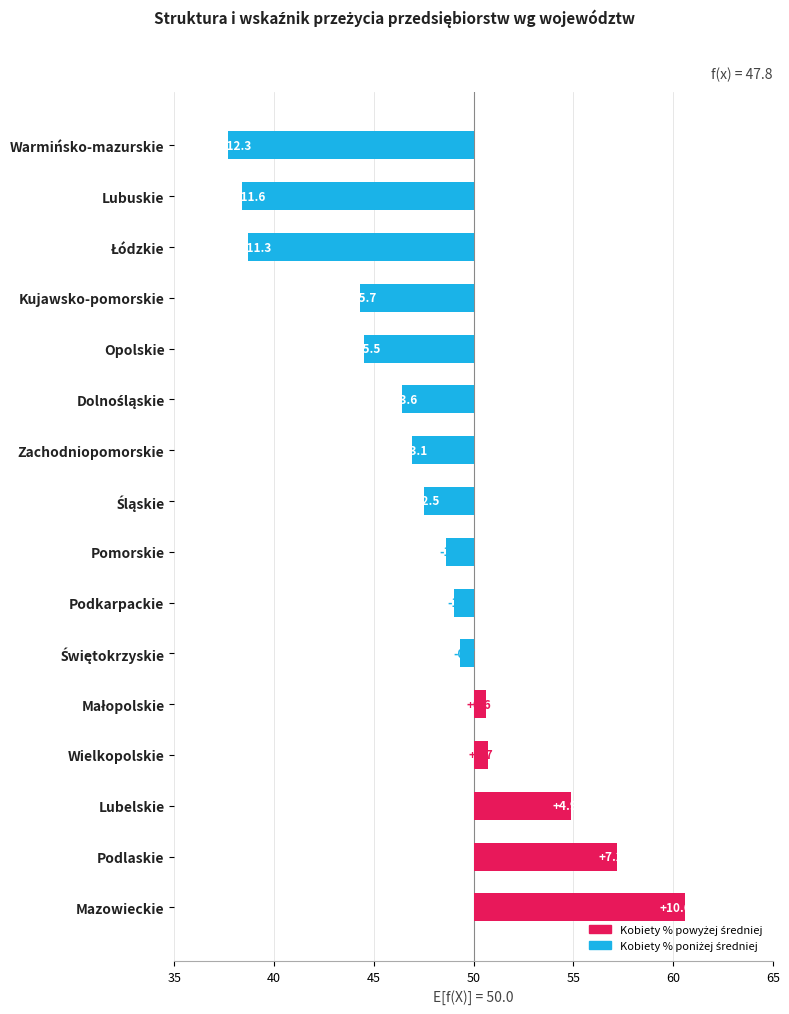

Reading right to left, extract all data points from this chart.

-12.3	-11.6	-11.3	-5.7	-5.5	-3.6	-3.1	-2.5	-1.4	-1.0	-0.7	0.6	0.7	4.9	7.2	10.6